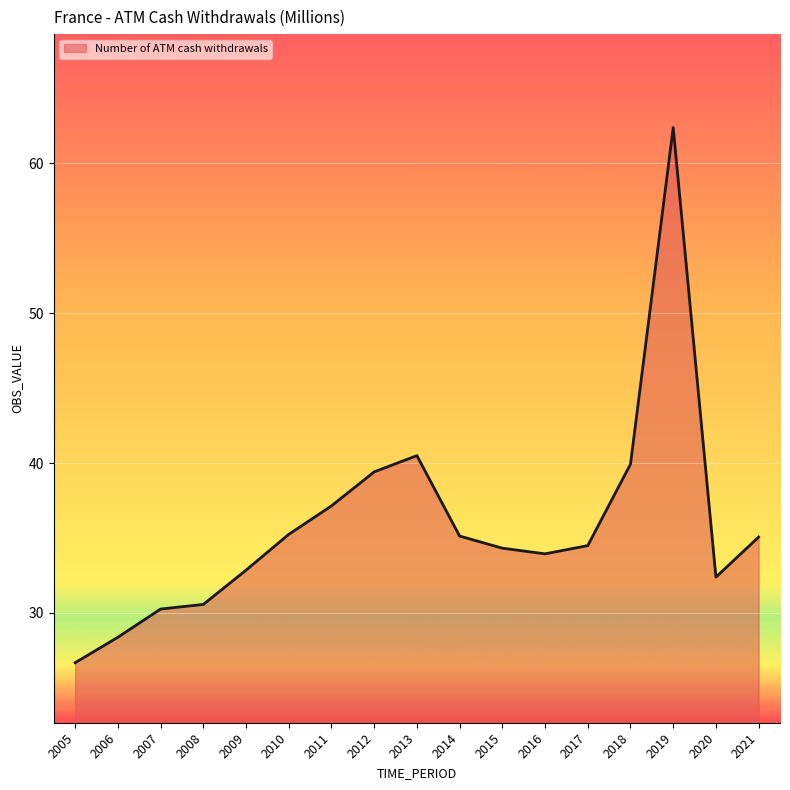

What is the maximum value shown in the chart?

62.4